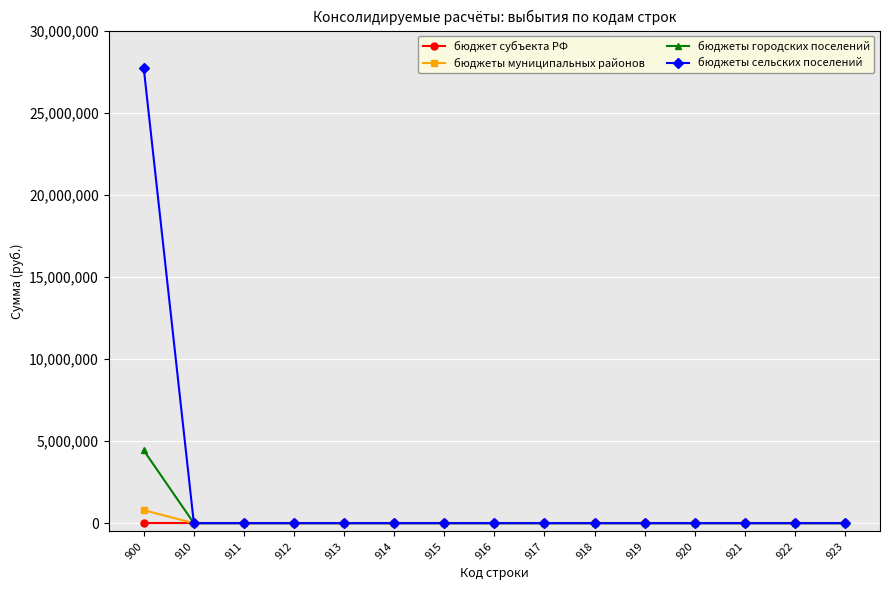

Which series has the largest total across all categories?

бюджеты сельских поселений